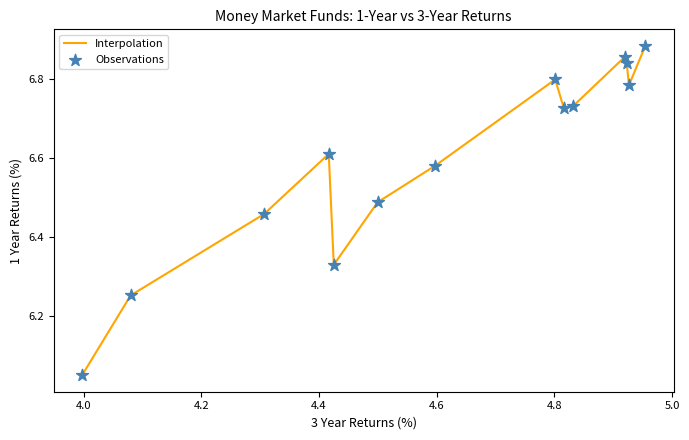

What is the difference between the maximum and minimum values?

0.8